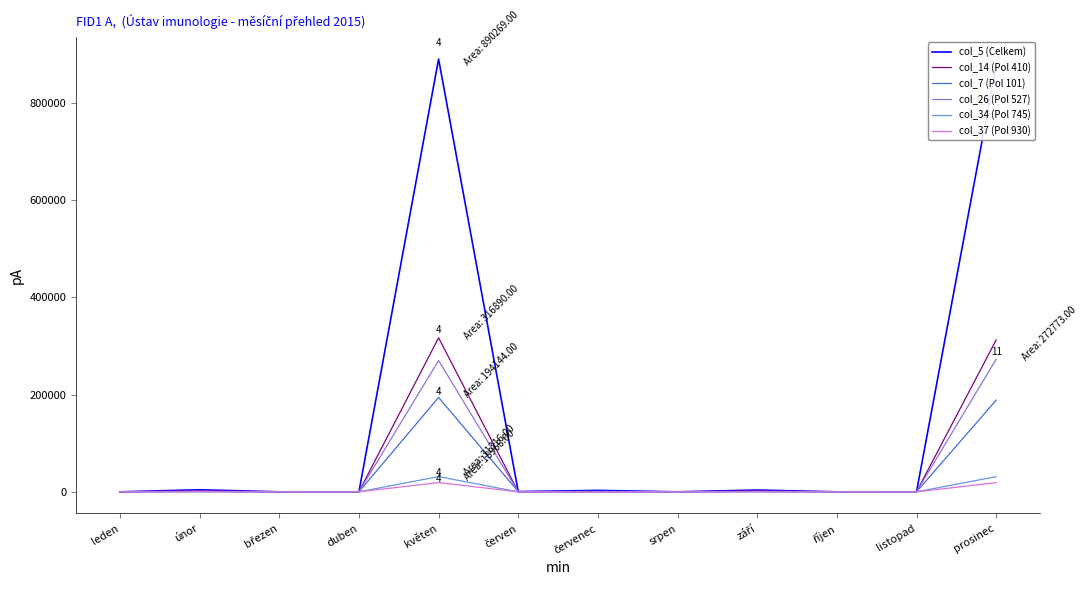

How many lines are shown in the chart?

6